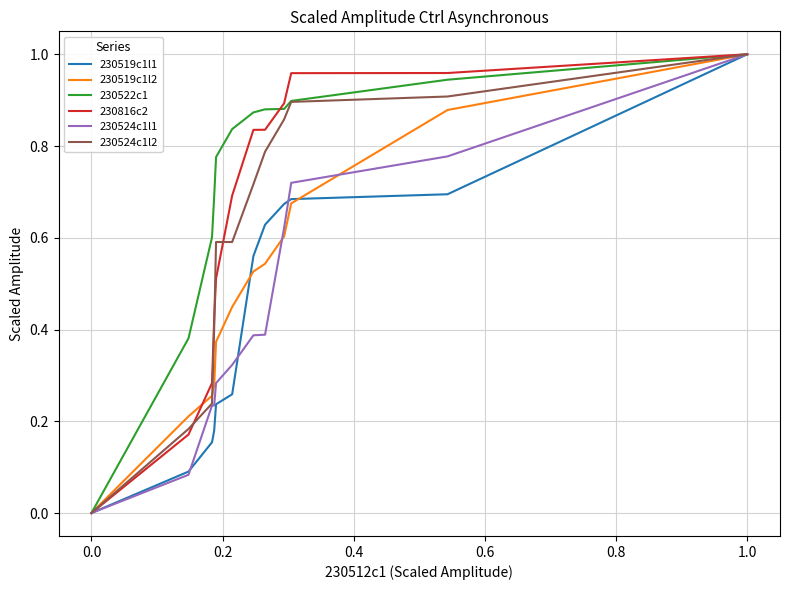

Which series has the largest total across all categories?

230522c1